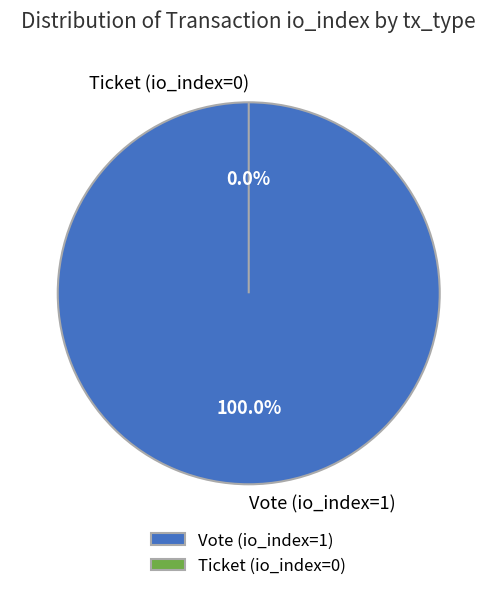

Which slice is the smallest?

Ticket (io_index=0)